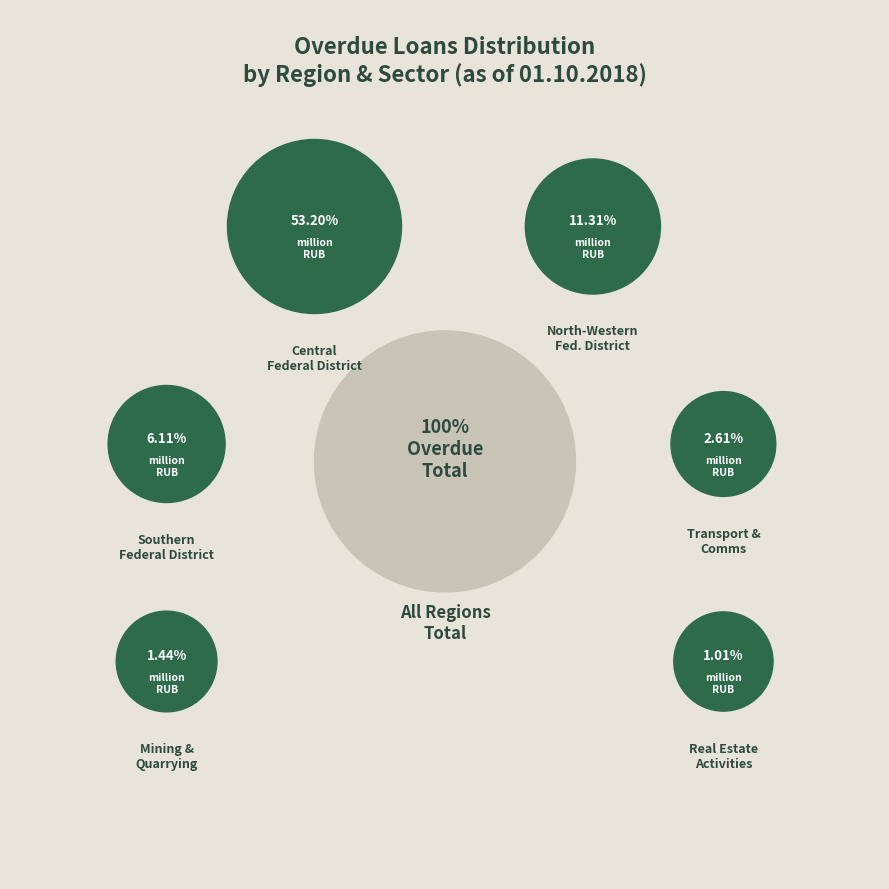

Which category has the biggest portion of the pie?

Central
Federal District